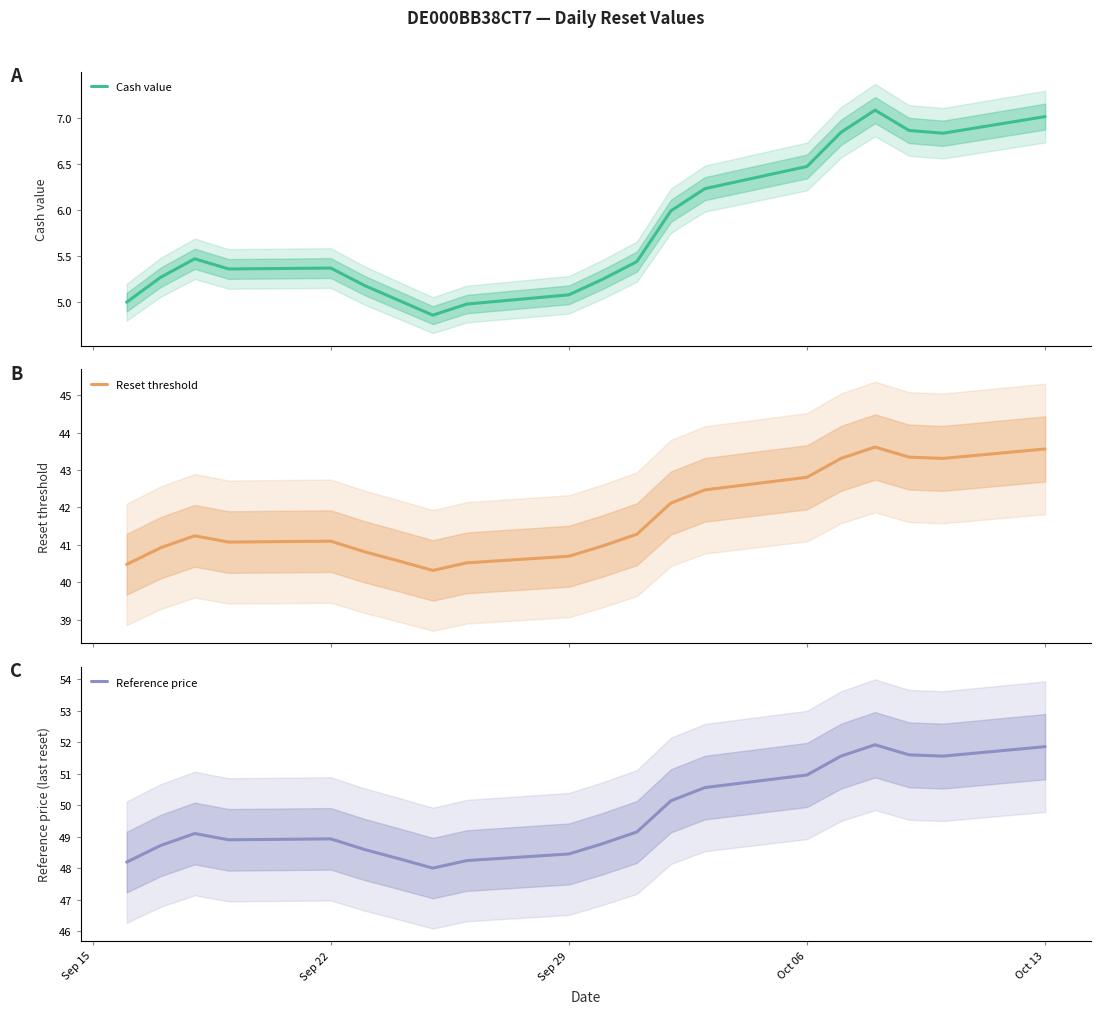

At how many categories does at least one series exceed 29?

20